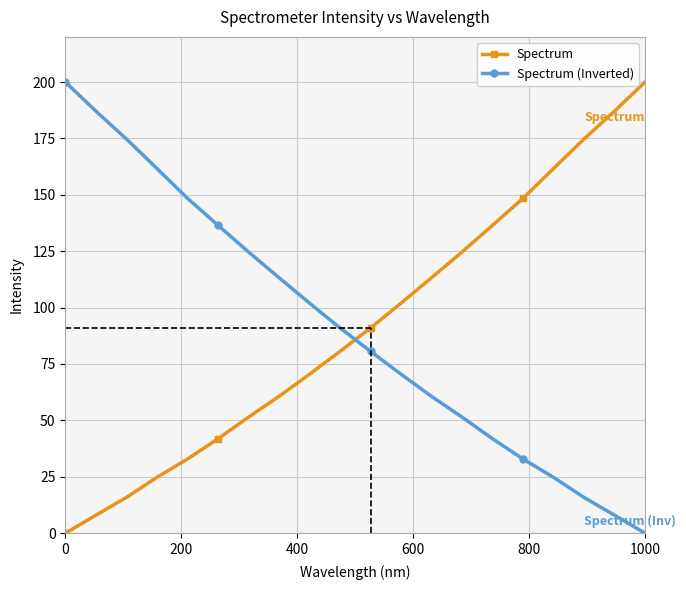

Reading left to right, transcribe all the data shown in this chart.

Spectrum: 0.0	8.0	15.8	24.7	32.9	41.8	51.4	60.6	70.5	80.6	91.0	102.0	113.3	124.7	136.5	148.5	161.7	174.8	187.1	200.0
Spectrum (Inverted): 200.0	187.1	174.8	161.7	148.5	136.5	124.7	113.3	102.0	91.0	80.6	70.5	60.6	51.4	41.8	32.9	24.7	15.8	8.0	0.0